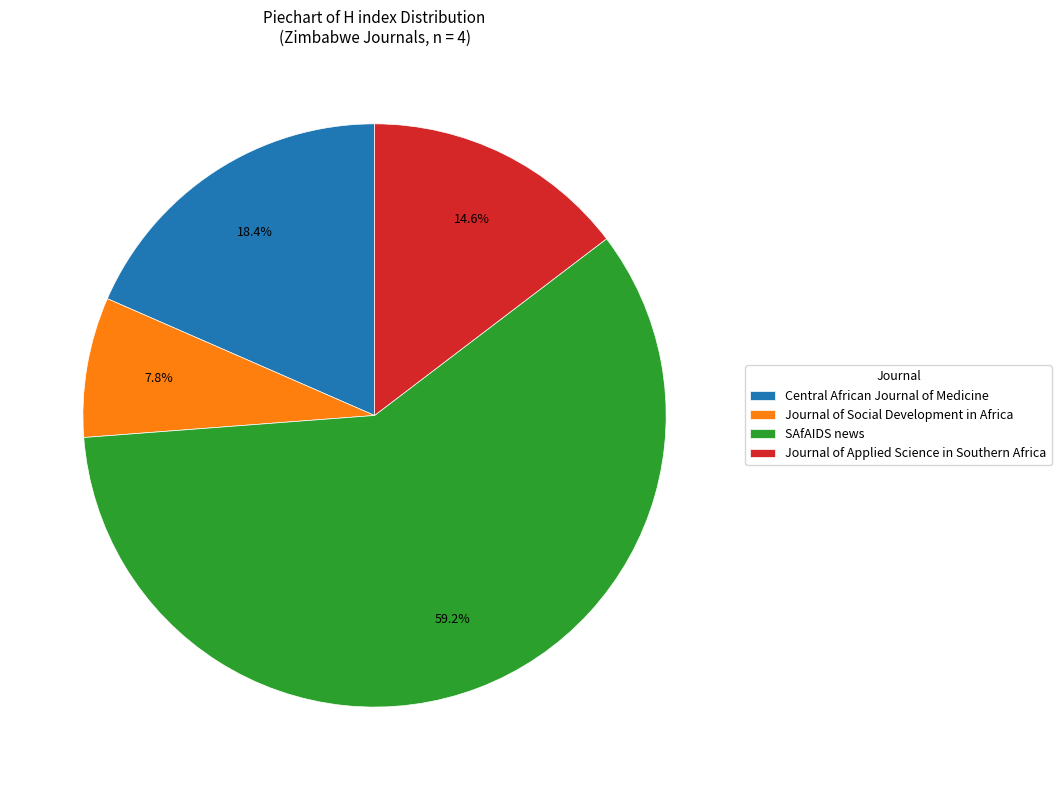

To the nearest percent, what percentage of the pie is Journal of Applied Science in Southern Africa?

15%